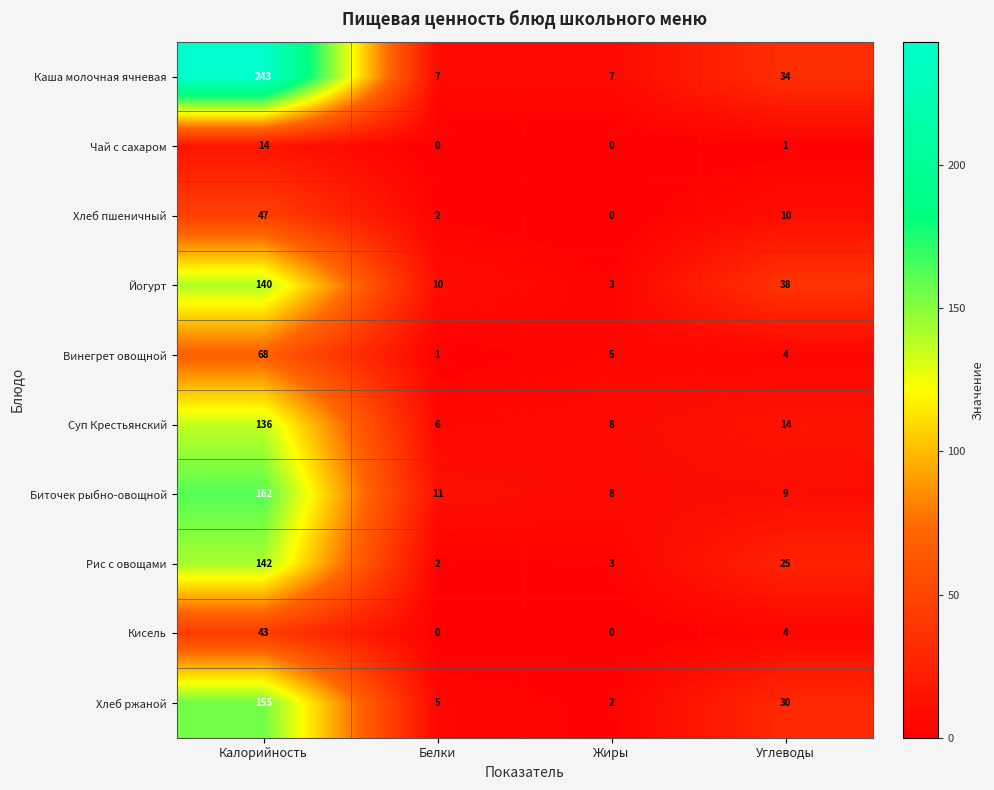

What is the greatest value displayed?

243